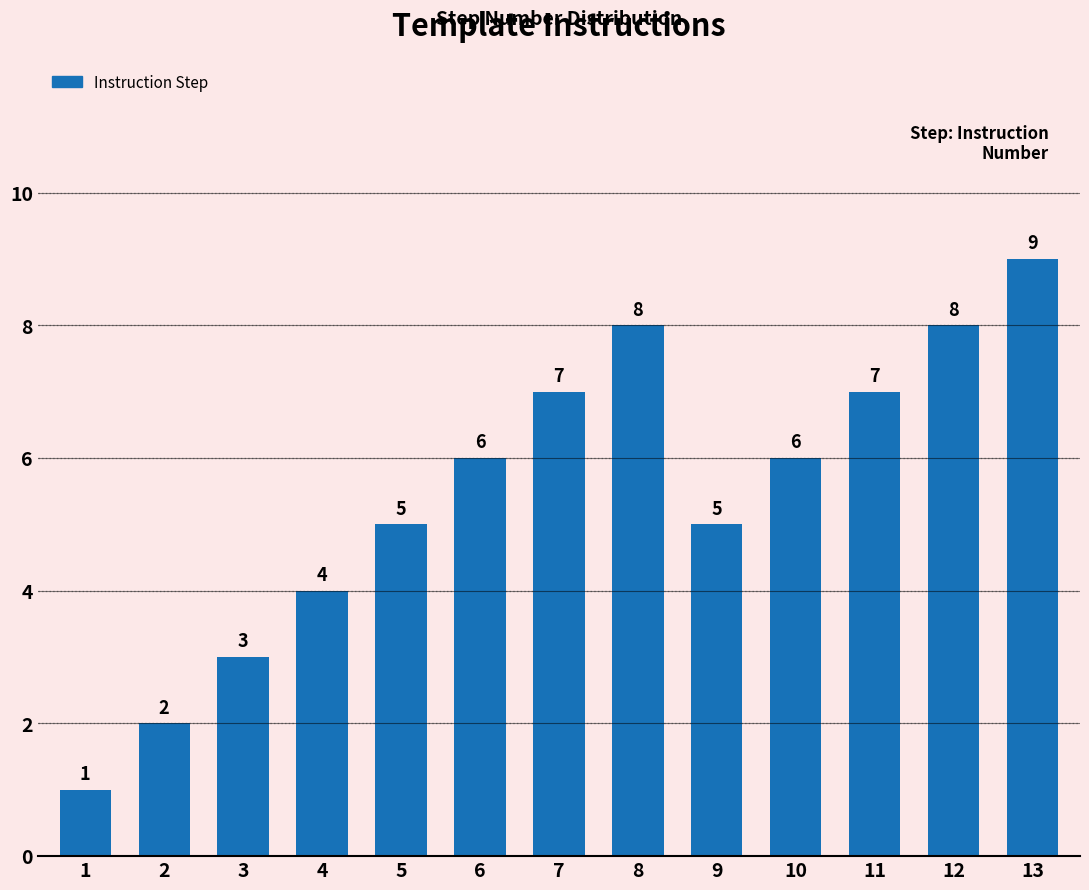

How many data points are less than 6?

6